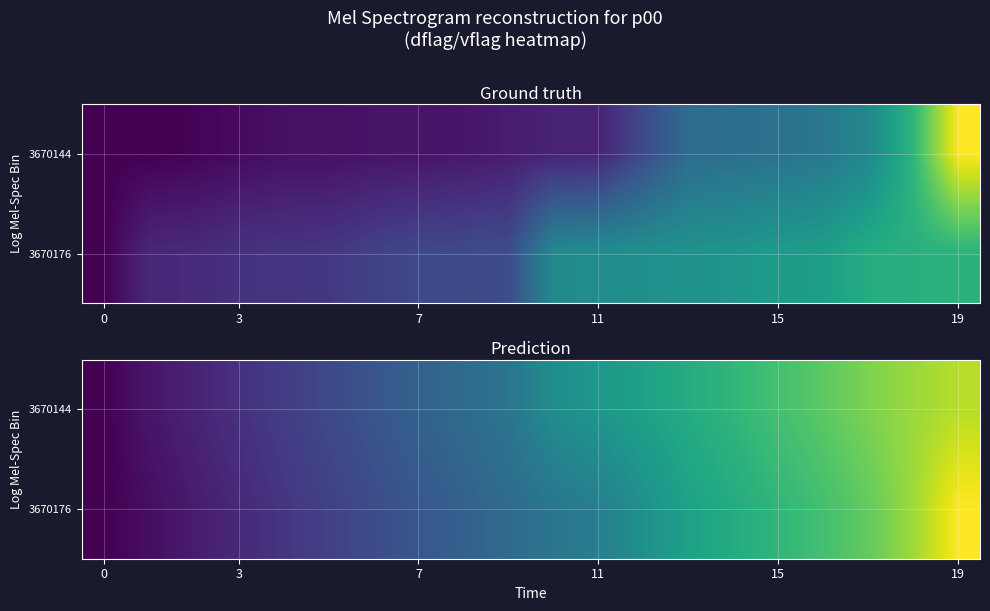

Between 11 and 0, which is larger?

11